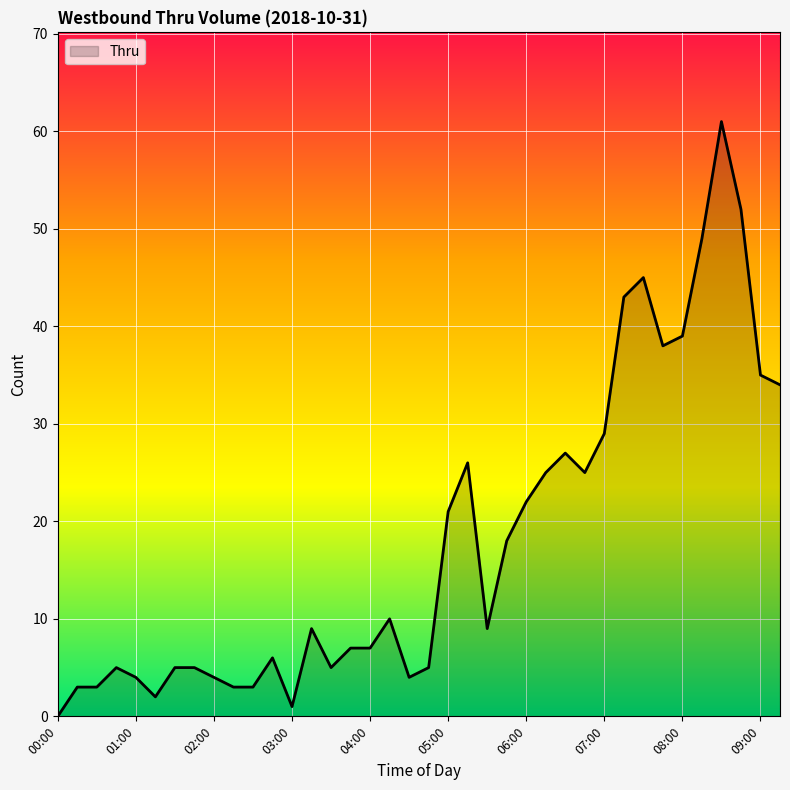

How many lines are shown in the chart?

1